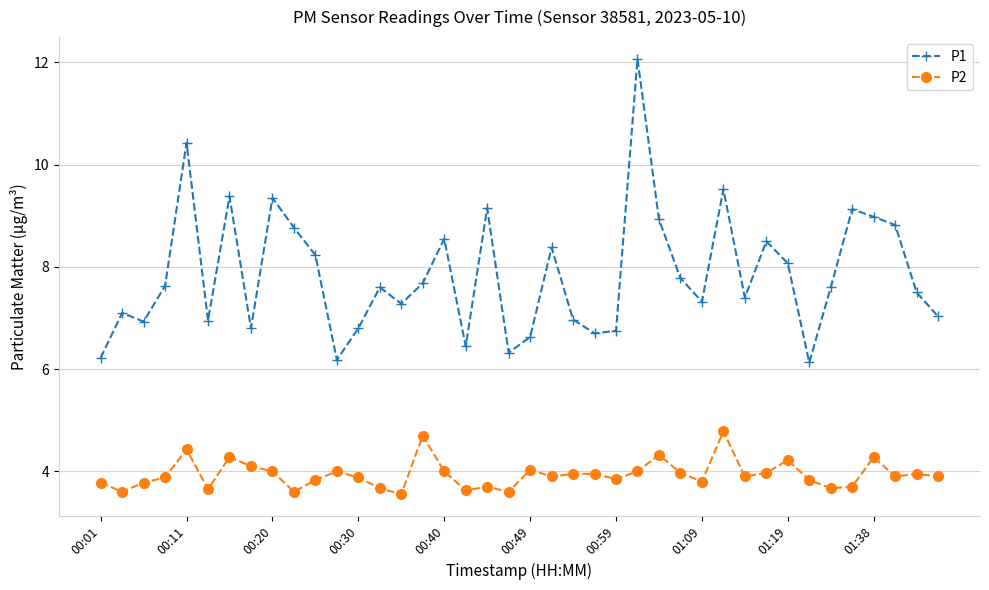

Rank the series by their average value, from lowest to highest.

P2, P1